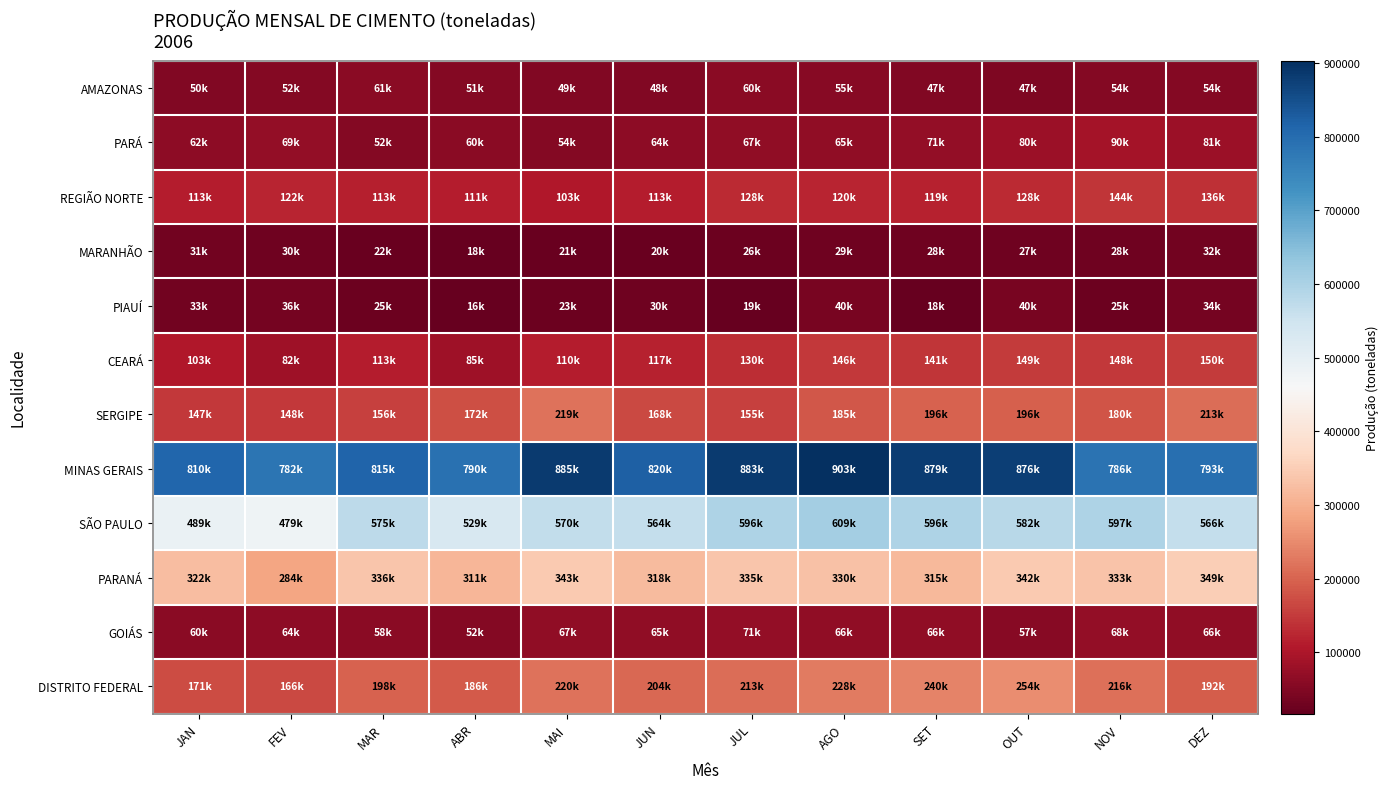

Reading left to right, what are all the values shown in this chart?

AMAZONAS: JAN=50911	FEV=52615	MAR=61054	ABR=51634	MAI=49384	JUN=48756	JUL=60502	AGO=55590	SET=47971	OUT=47558	NOV=54135	DEZ=54366
PARÁ: JAN=62298	FEV=69445	MAR=52786	ABR=60306	MAI=54501	JUN=64665	JUL=67916	AGO=65171	SET=71246	OUT=80584	NOV=90208	DEZ=81755
REGIÃO NORTE: JAN=113209	FEV=122060	MAR=113840	ABR=111940	MAI=103885	JUN=113421	JUL=128418	AGO=120761	SET=119217	OUT=128142	NOV=144343	DEZ=136121
MARANHÃO: JAN=31318	FEV=30013	MAR=22024	ABR=18442	MAI=21419	JUN=20294	JUL=26159	AGO=29170	SET=28757	OUT=27111	NOV=28251	DEZ=32855
PIAUÍ: JAN=33001	FEV=36212	MAR=25386	ABR=16553	MAI=23564	JUN=30063	JUL=19381	AGO=40260	SET=18631	OUT=40422	NOV=25491	DEZ=34927
CEARÁ: JAN=103342	FEV=82502	MAR=113504	ABR=85515	MAI=110412	JUN=117279	JUL=130988	AGO=146757	SET=141637	OUT=149130	NOV=148039	DEZ=150708
SERGIPE: JAN=147514	FEV=148133	MAR=156943	ABR=172605	MAI=219023	JUN=168860	JUL=155725	AGO=185938	SET=196846	OUT=196287	NOV=180072	DEZ=213559
MINAS GERAIS: JAN=810084	FEV=782080	MAR=815524	ABR=790971	MAI=885809	JUN=820447	JUL=883614	AGO=903153	SET=879182	OUT=876147	NOV=786036	DEZ=793982
SÃO PAULO: JAN=489535	FEV=479980	MAR=575295	ABR=529500	MAI=570634	JUN=564212	JUL=596943	AGO=609458	SET=596654	OUT=582896	NOV=597655	DEZ=566782
PARANÁ: JAN=322597	FEV=284132	MAR=336834	ABR=311020	MAI=343151	JUN=318156	JUL=335397	AGO=330471	SET=315627	OUT=342476	NOV=333433	DEZ=349395
GOIÁS: JAN=60416	FEV=64060	MAR=58688	ABR=52139	MAI=67487	JUN=65728	JUL=71143	AGO=66684	SET=66337	OUT=57980	NOV=68875	DEZ=66955
DISTRITO FEDERAL: JAN=171366	FEV=166637	MAR=198216	ABR=186422	MAI=220249	JUN=204194	JUL=213705	AGO=228212	SET=240199	OUT=254093	NOV=216251	DEZ=192334